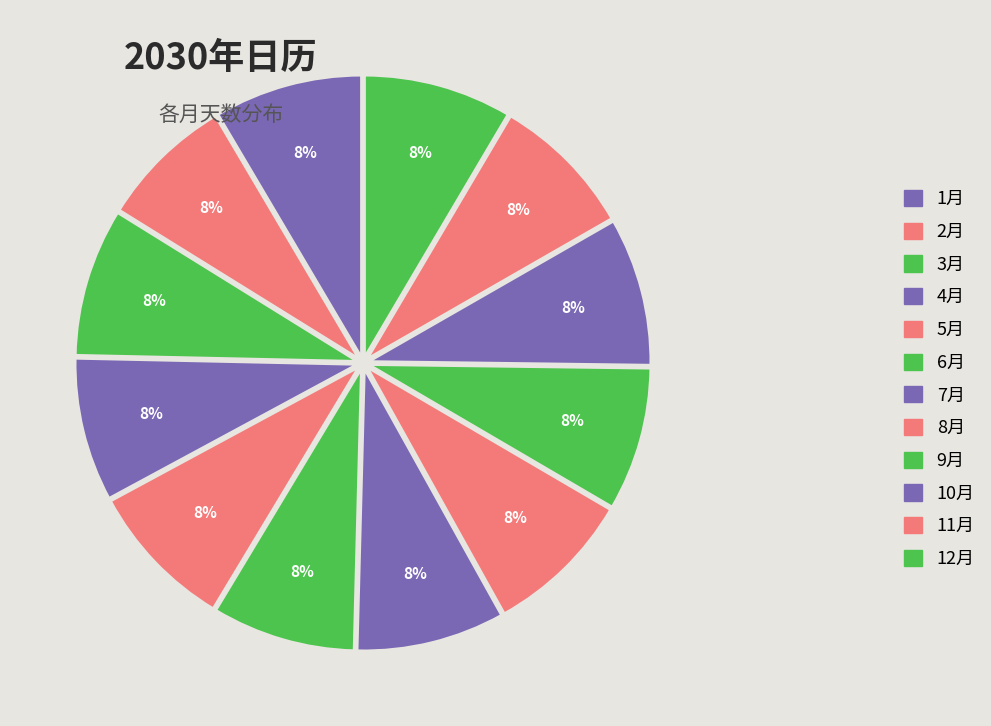

True or false: 4月 accounts for 8% of the total.

True